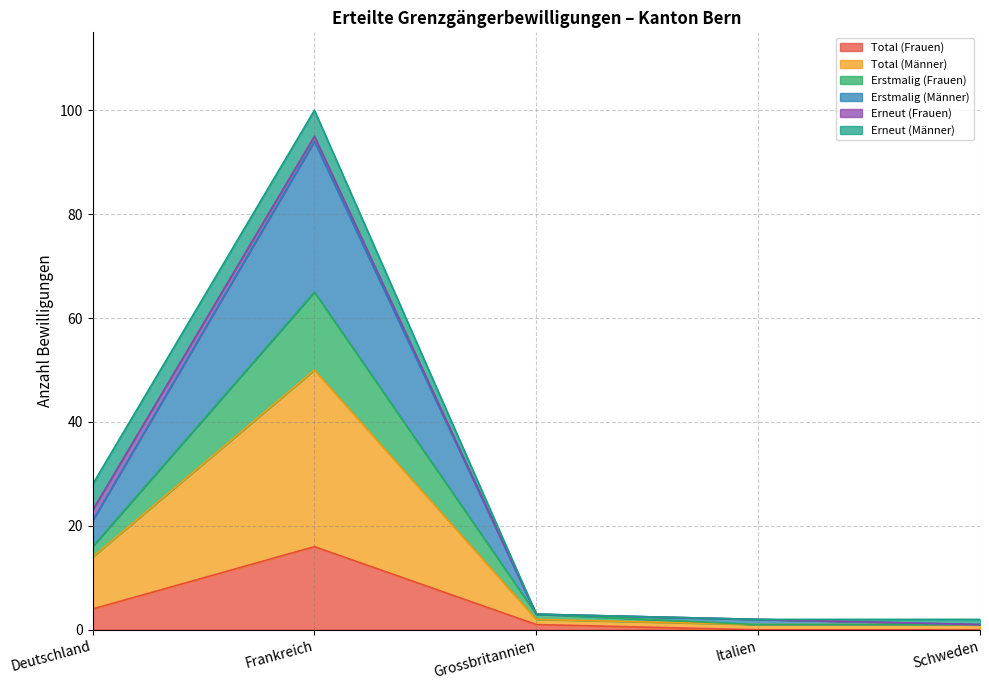

How many lines are shown in the chart?

6